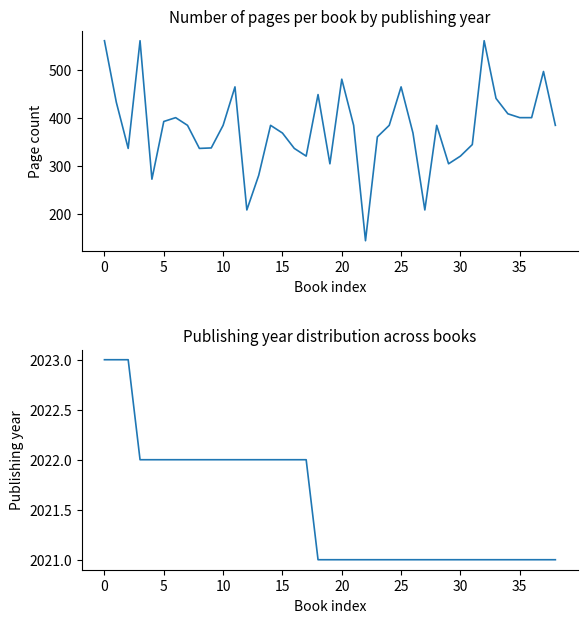

At which label does pageCount reach its minimum?

22